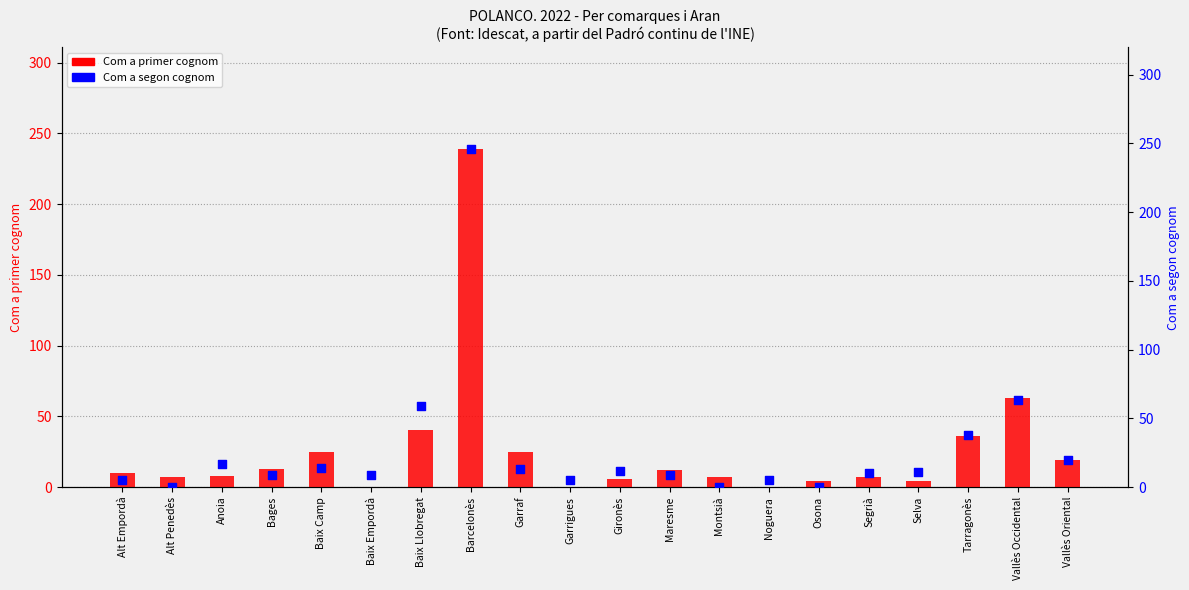

At which category is the sum across all series the highest?

Barcelonès